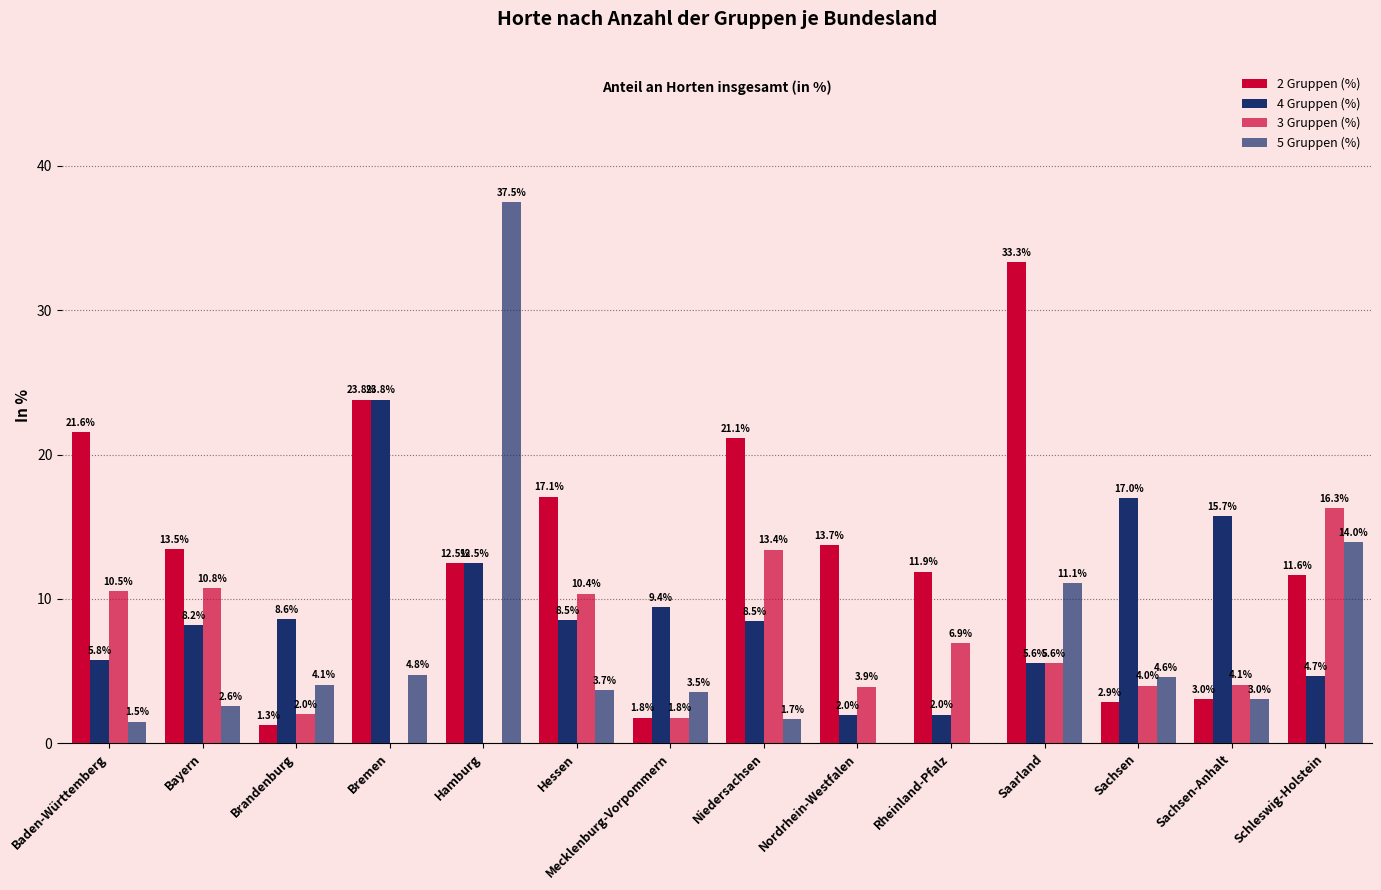

Is the value of 4 Gruppen (%) at Sachsen-Anhalt greater than the value of 2 Gruppen (%) at Schleswig-Holstein?

Yes